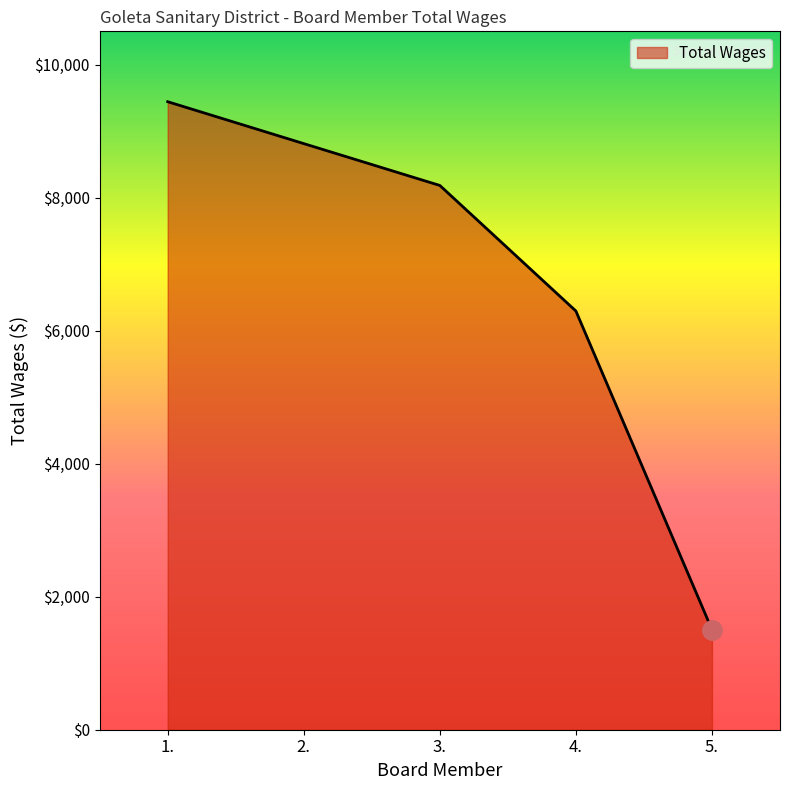

Which category has the lowest value across all series?

5.